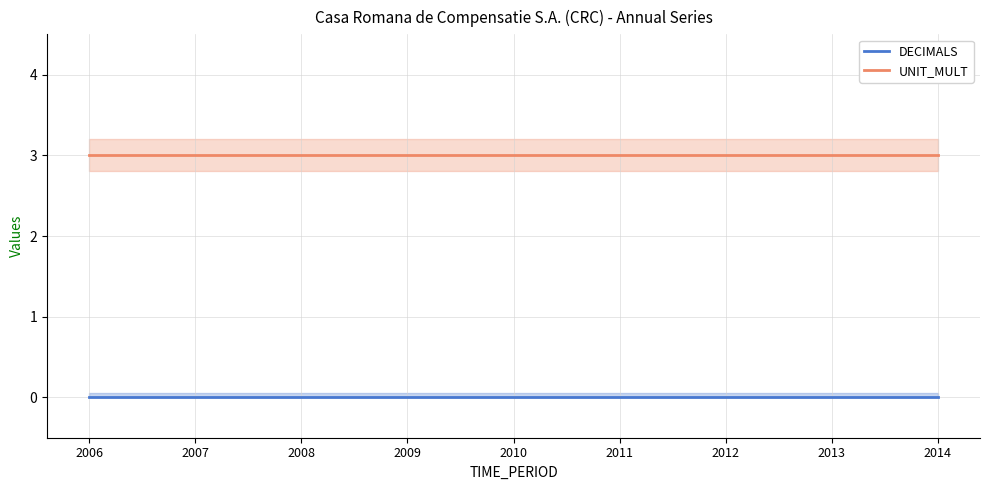

Count the number of data series in this chart.

2